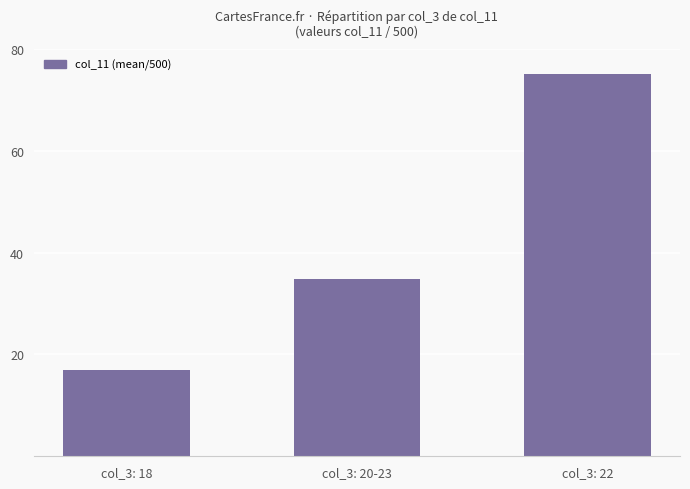

What position from the left is col_3: 18?

1